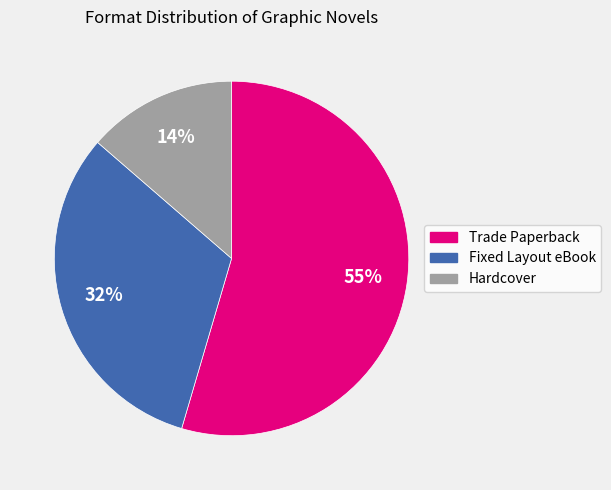

True or false: Hardcover accounts for 20% of the total.

False